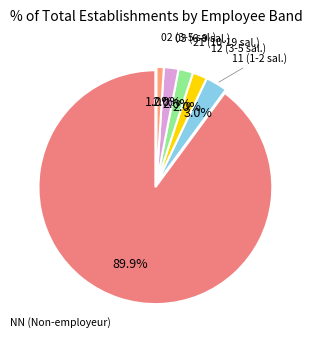

How many slices are in this pie chart?

6